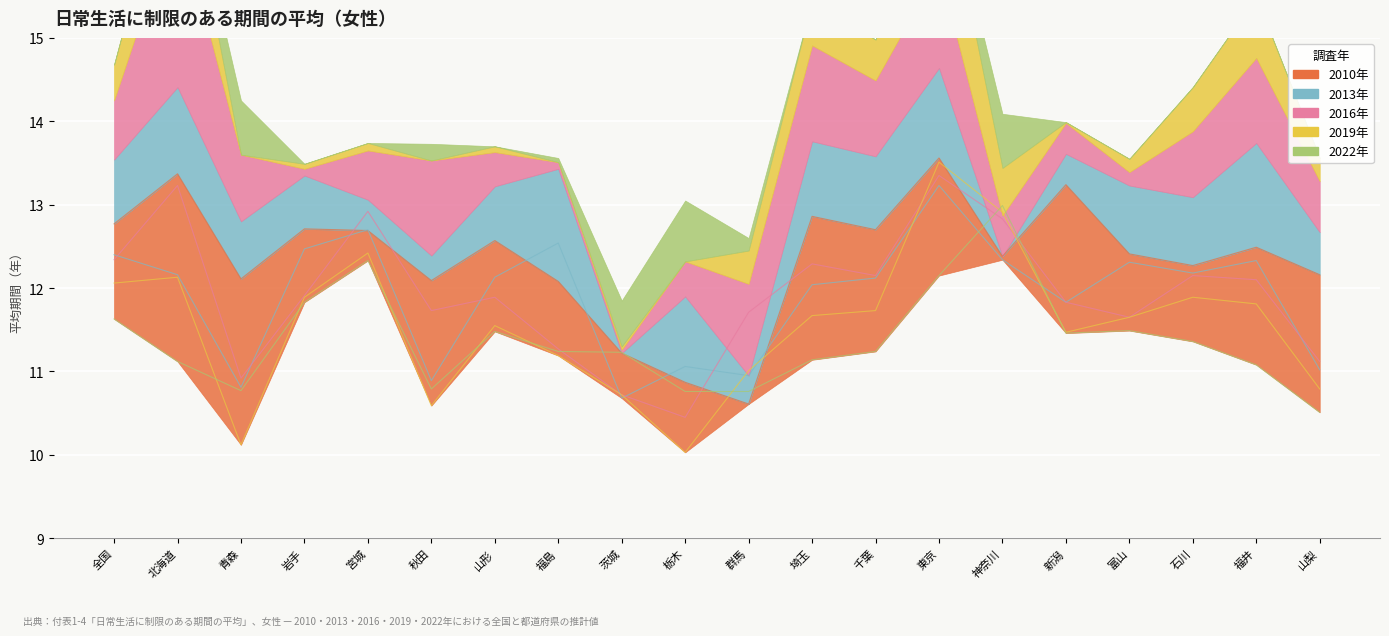

Which series has the largest total across all categories?

2010年